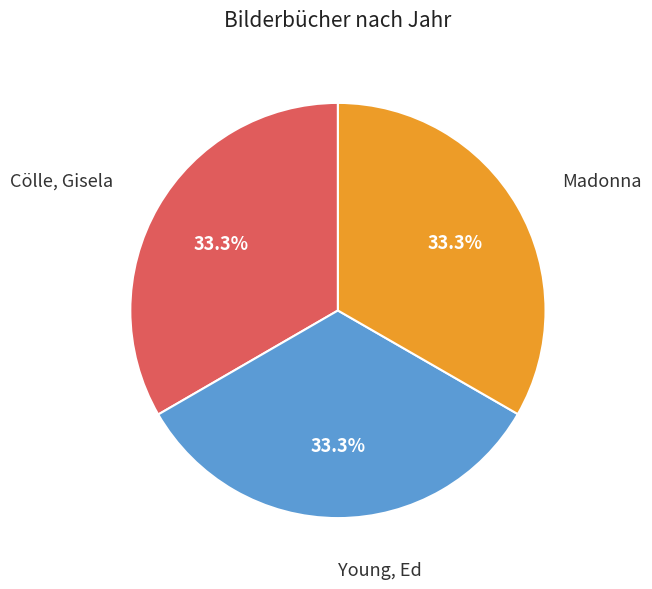

To the nearest percent, what is the average slice percentage?

33%